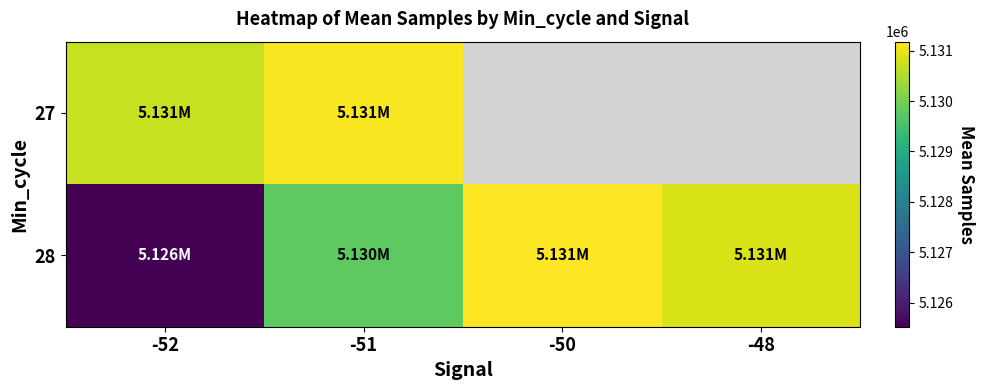

What is the greatest value displayed?

5131178.0